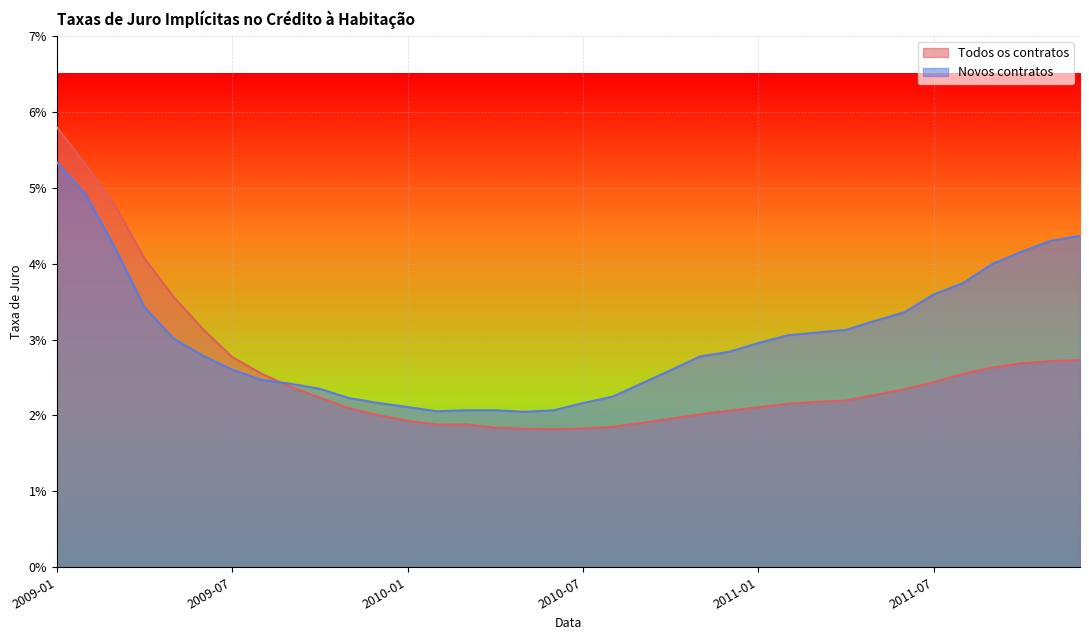

The value of Todos os contratos at 2009-08 is 0.0. True or false?

False